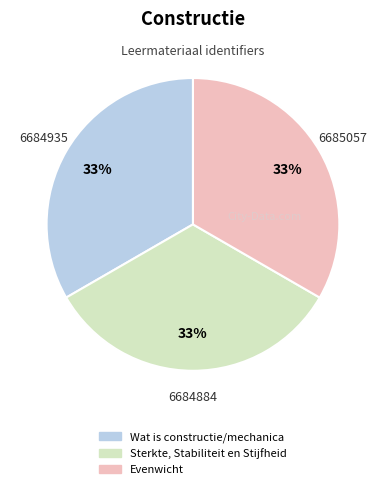

Is it true that Wat is constructie/mechanica is 33% of the pie?

True